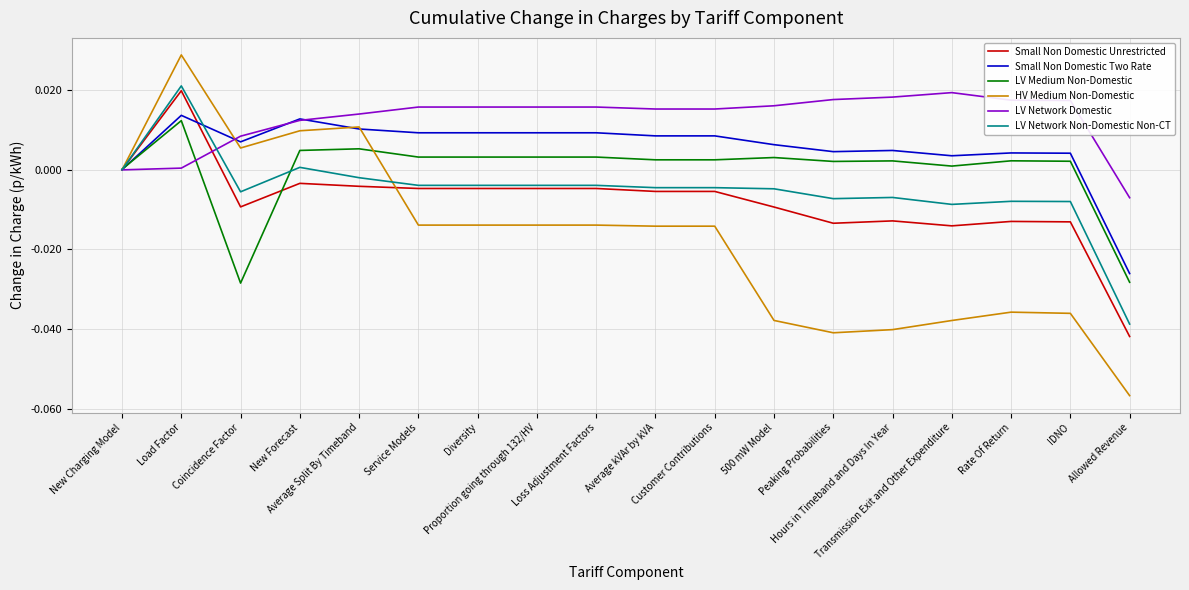

At which label does LV Medium Non-Domestic reach its peak?

Load Factor